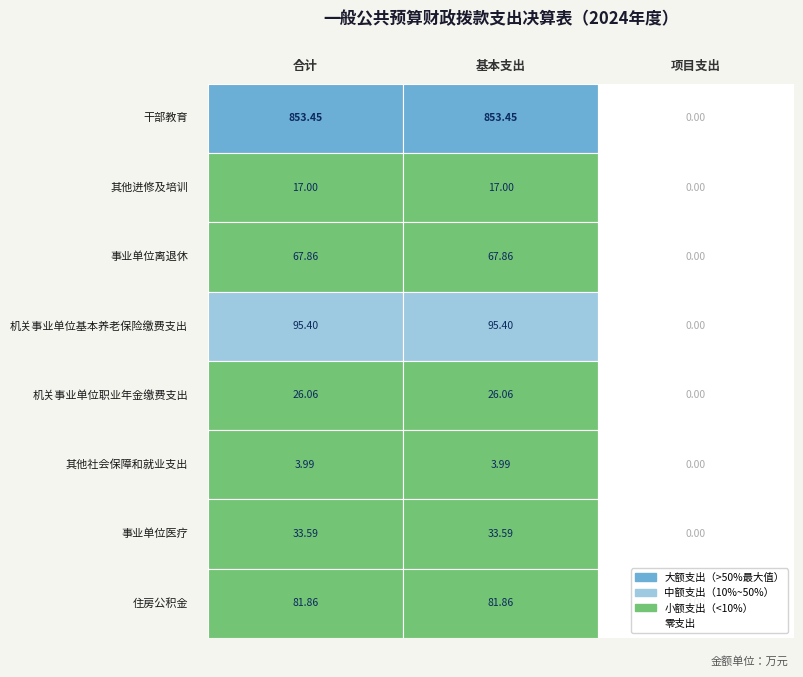

Reading left to right, extract all data points from this chart.

干部教育: 0=853.5	1=853.5	2=0.0
其他进修及培训: 0=17.0	1=17.0	2=0.0
事业单位离退休: 0=67.9	1=67.9	2=0.0
机关事业单位基本养老保险缴费支出: 0=95.4	1=95.4	2=0.0
机关事业单位职业年金缴费支出: 0=26.1	1=26.1	2=0.0
其他社会保障和就业支出: 0=4.0	1=4.0	2=0.0
事业单位医疗: 0=33.6	1=33.6	2=0.0
住房公积金: 0=81.9	1=81.9	2=0.0